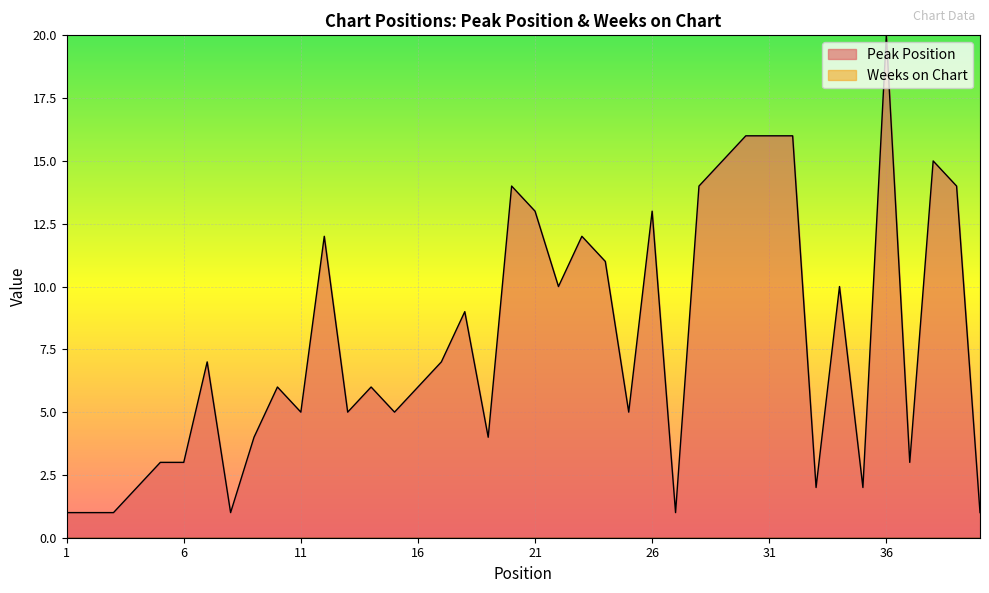

Count the number of categories in the chart.

40